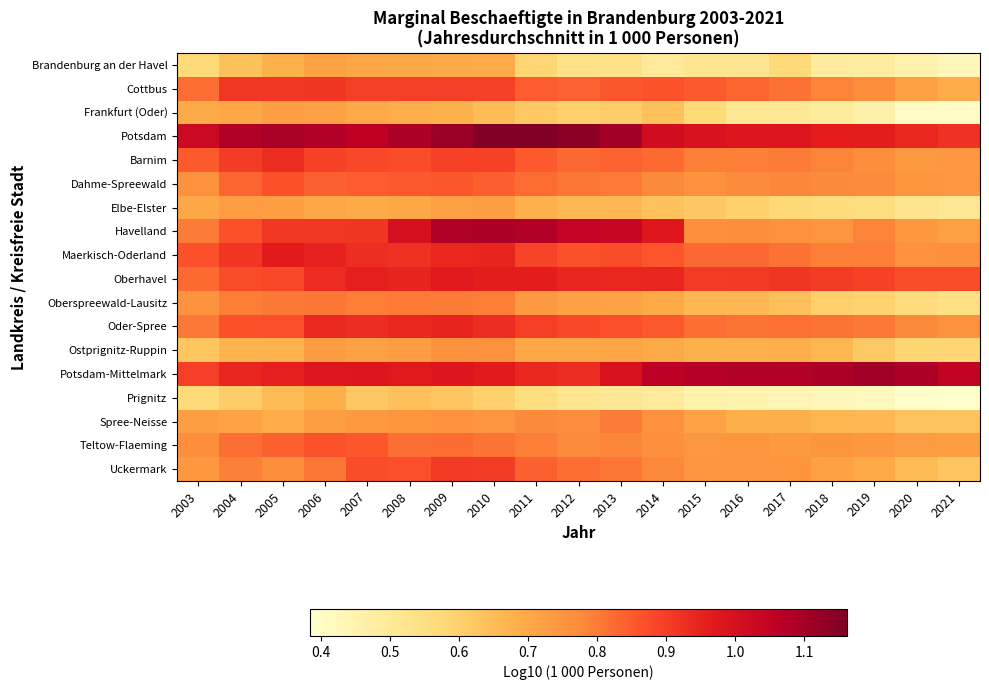

Which series has the largest total across all categories?

Potsdam